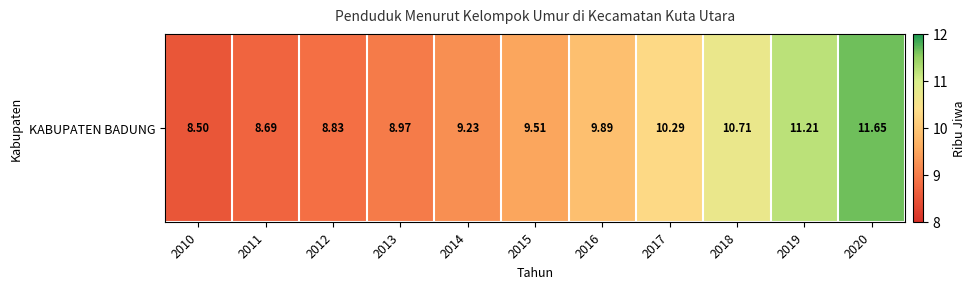

Rank the categories by value from lowest to highest.

2010, 2011, 2012, 2013, 2014, 2015, 2016, 2017, 2018, 2019, 2020